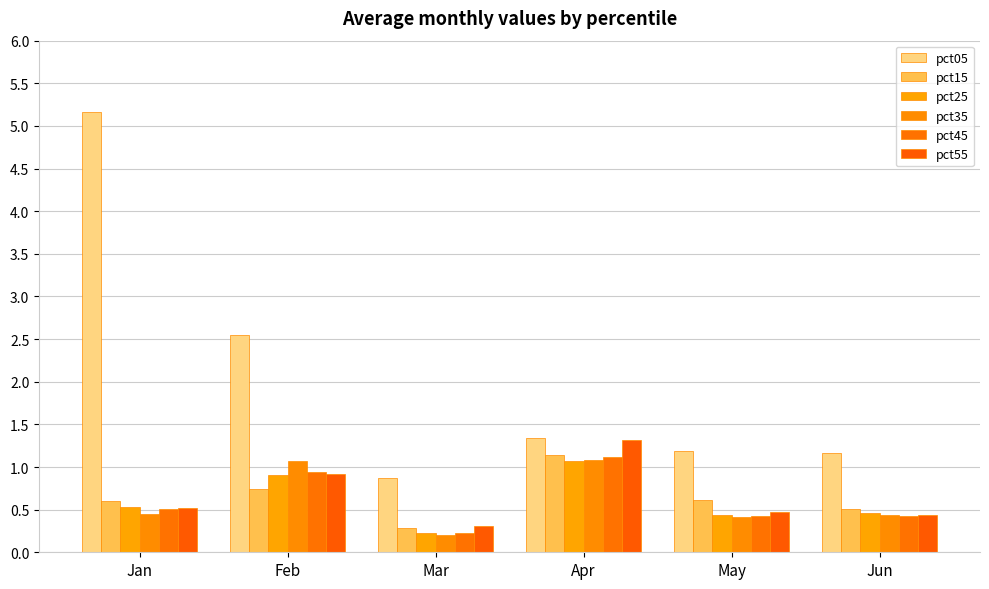

Which category has the highest value across all series?

Jan